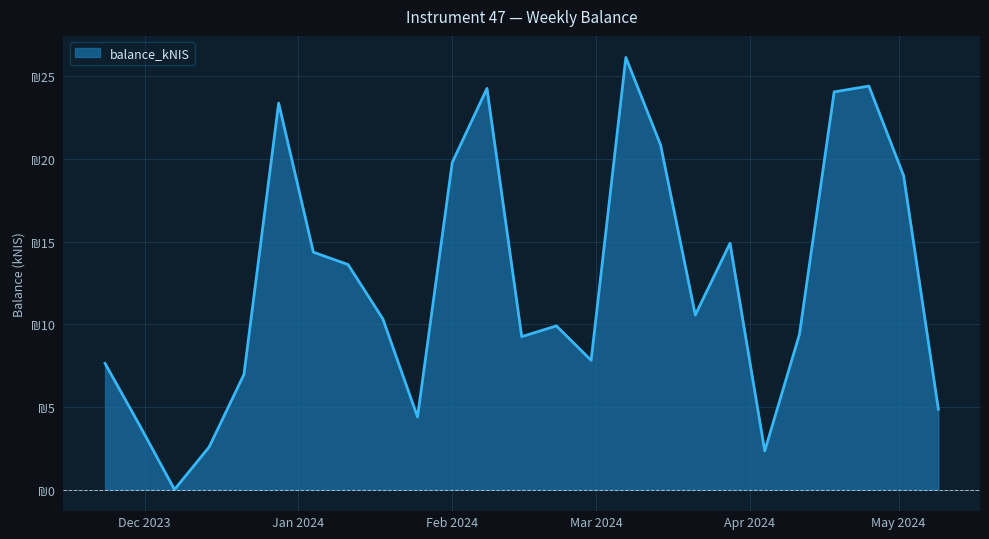

Is this an area chart (filled region under the line)?

Yes